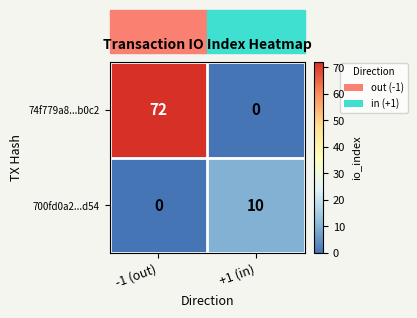

Between -1 (out) and +1 (in), which series saw the biggest shift?

74f779a8...b0c2